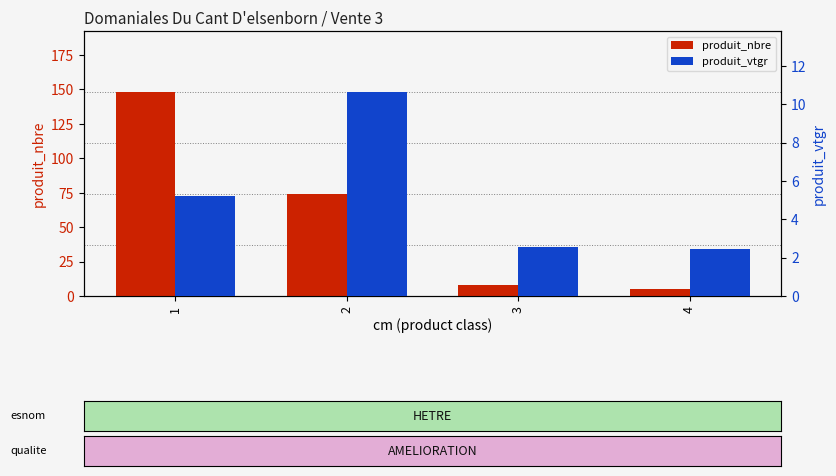

How many groups of bars are there?

4